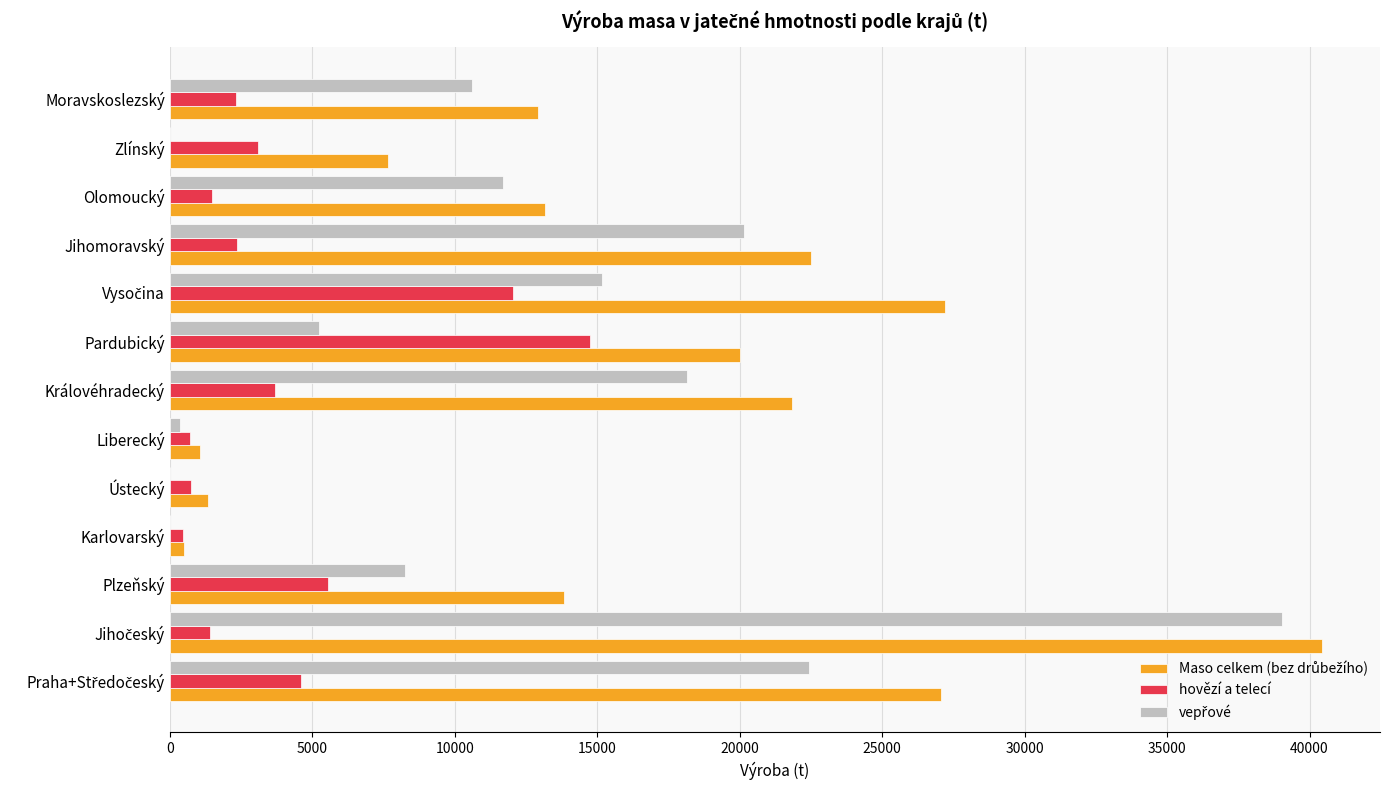

Is it true that hovězí a telecí equals 1476.3 at Olomoucký?

True